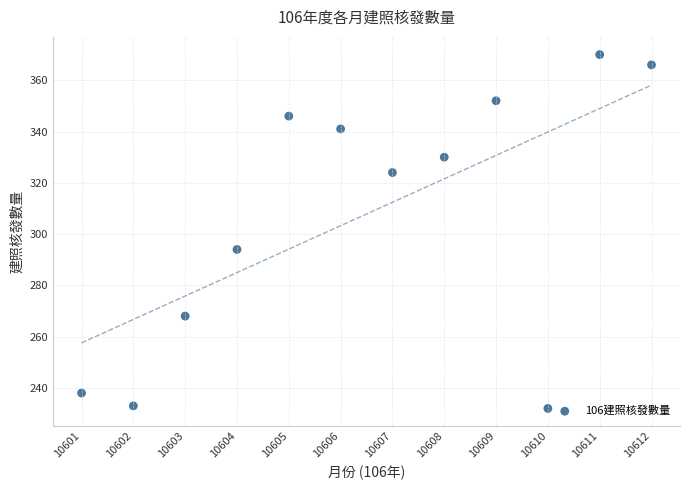

What is the average X value?

6